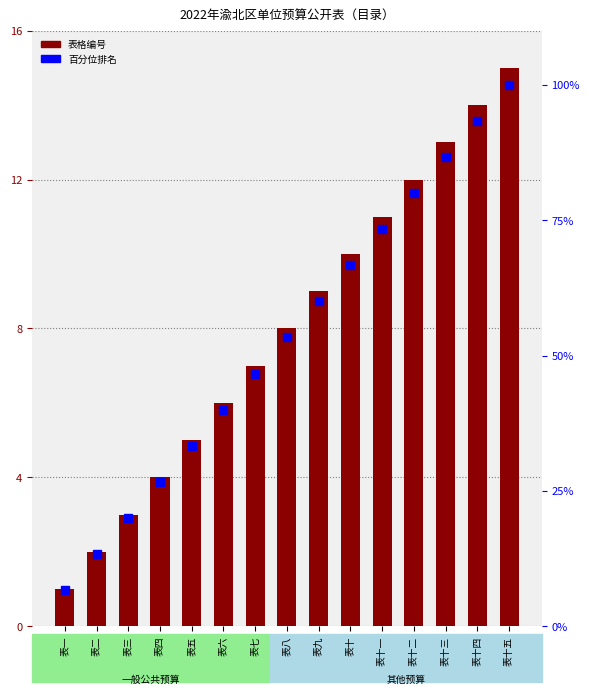

What is the total value across all series at 表七?

53.7